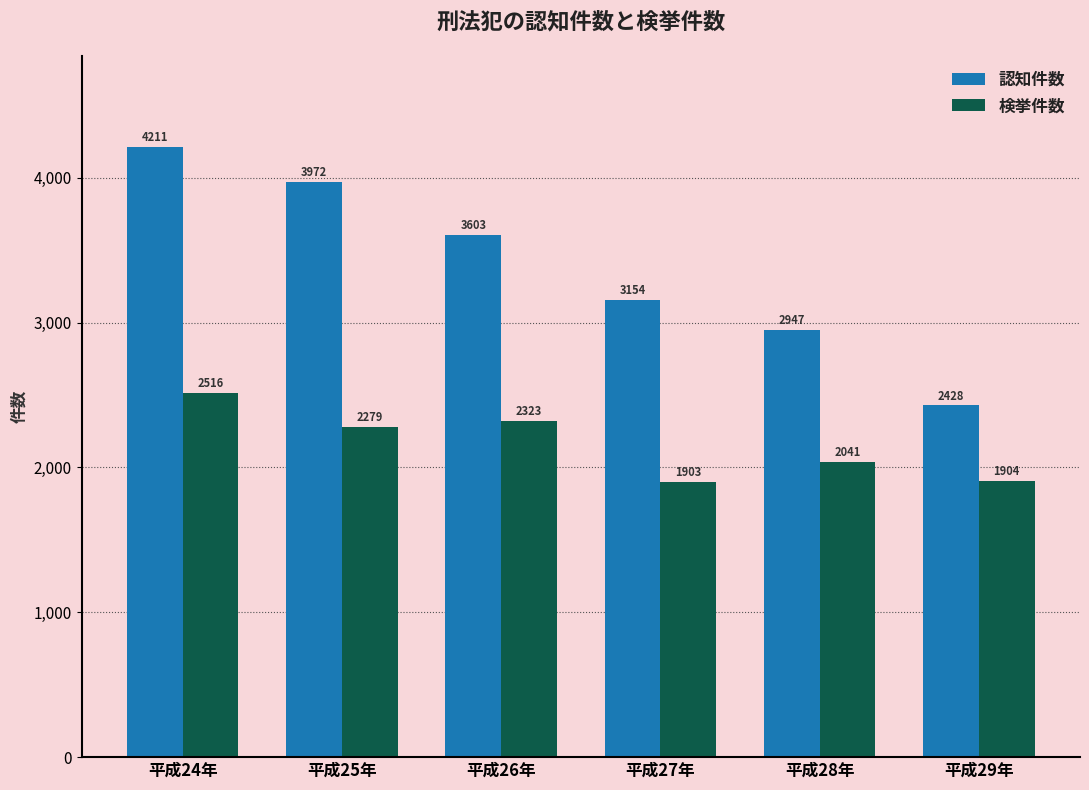

The value of 認知件数 at 平成25年 is 6917. True or false?

False